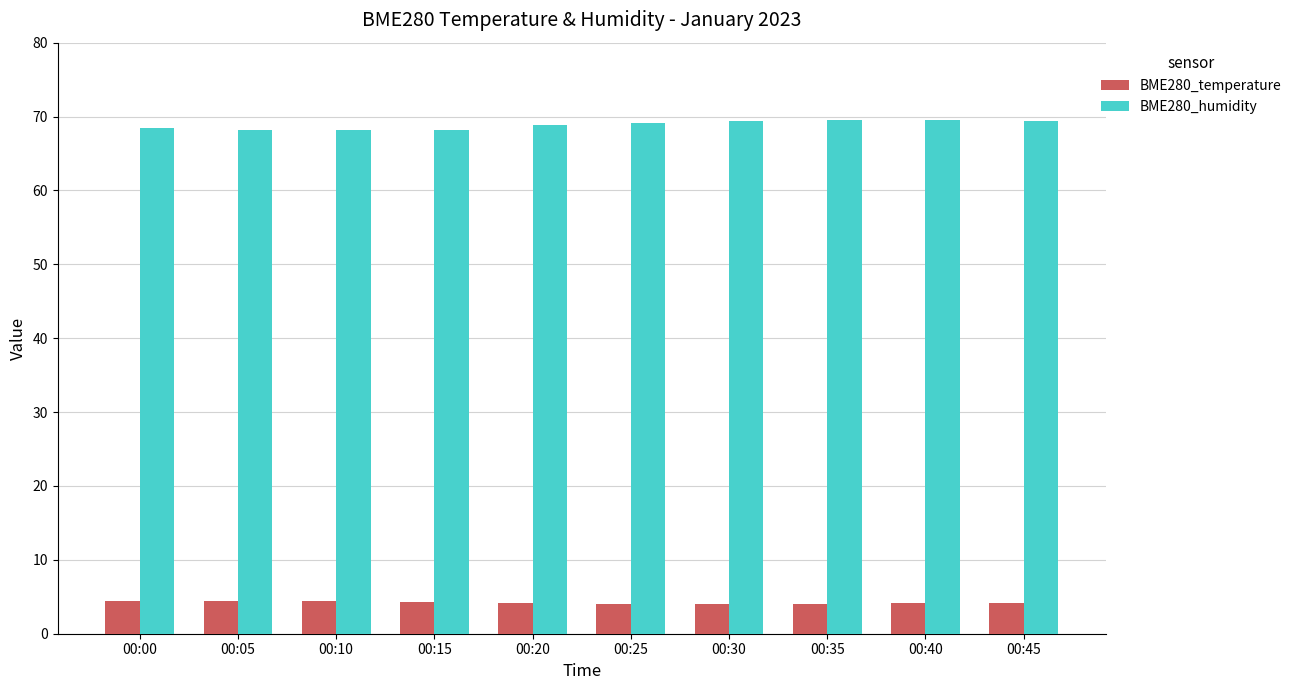

True or false: BME280_humidity has a value of 68.9 at 00:20.

True